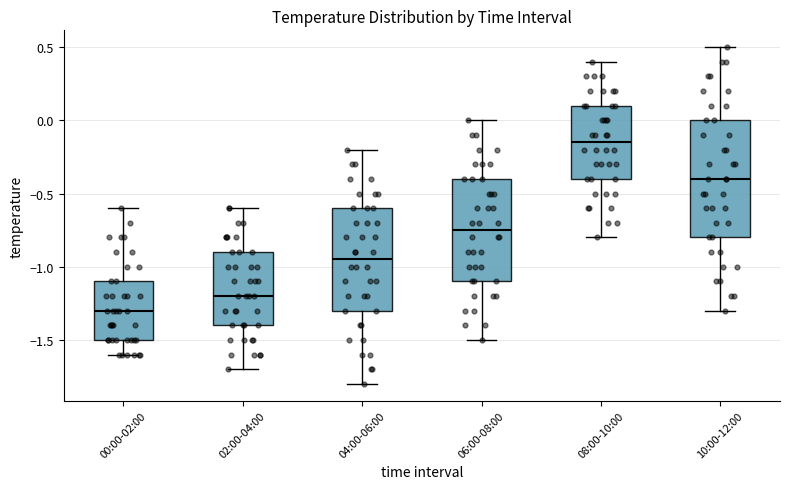

Reading left to right, transcribe this box plot: for each box, give where its median line is, the range the box spans, and where its two whiskers end, as read against the y-axis. The values are not printed on the chart, so give them approximately, as read against the axis.

00:00-02:00: median -1.30, box -1.50 to -1.10, whiskers -1.60 to -0.60
02:00-04:00: median -1.20, box -1.40 to -0.90, whiskers -1.70 to -0.60
04:00-06:00: median -0.95, box -1.30 to -0.60, whiskers -1.80 to -0.20
06:00-08:00: median -0.75, box -1.10 to -0.40, whiskers -1.50 to 0.00
08:00-10:00: median -0.15, box -0.40 to 0.10, whiskers -0.80 to 0.40
10:00-12:00: median -0.40, box -0.80 to 0.00, whiskers -1.30 to 0.50